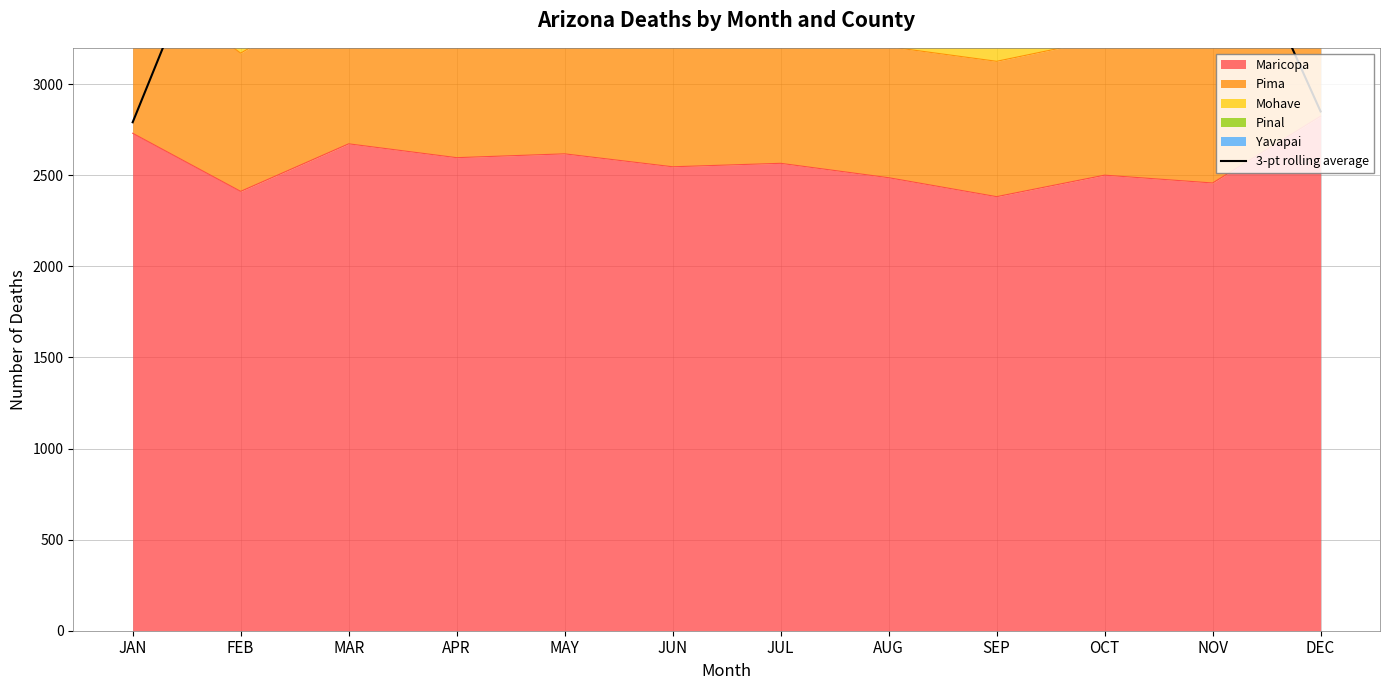

Which category has the highest value in the Maricopa series?

DEC